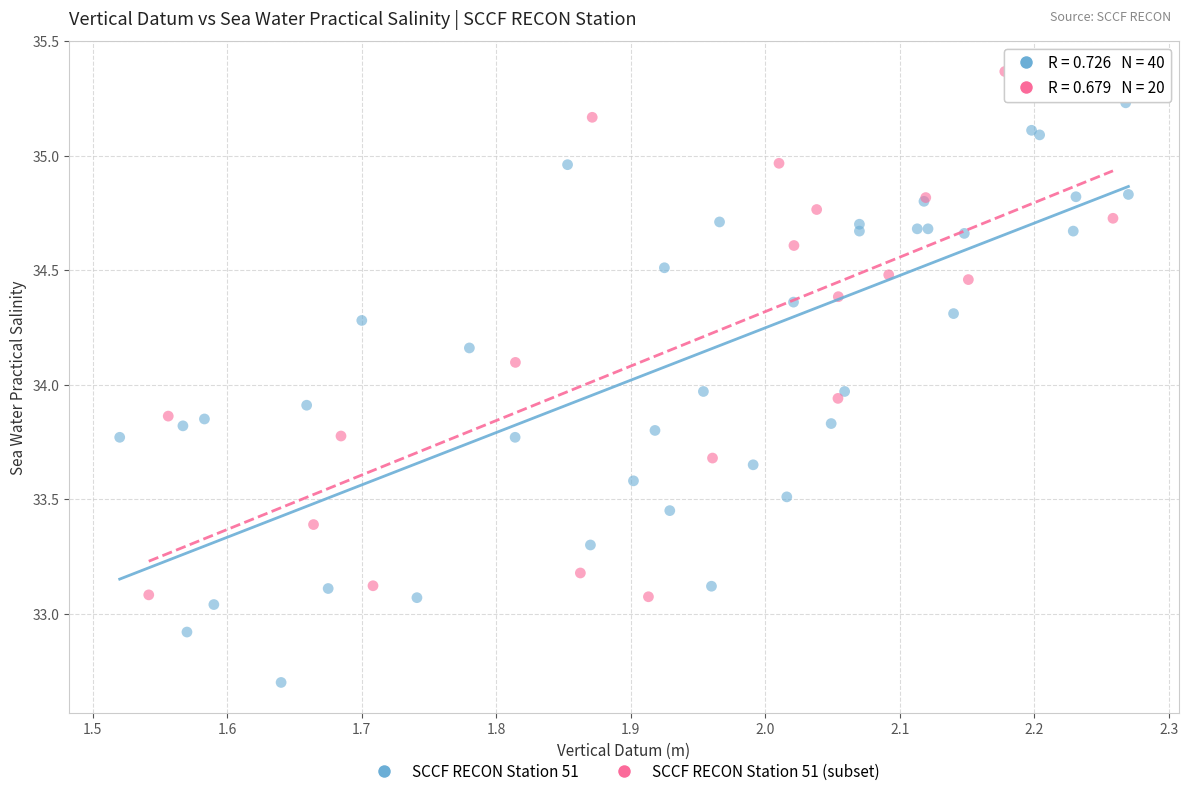

Which series has the largest Y range (max minus min)?

SCCF RECON Station 51